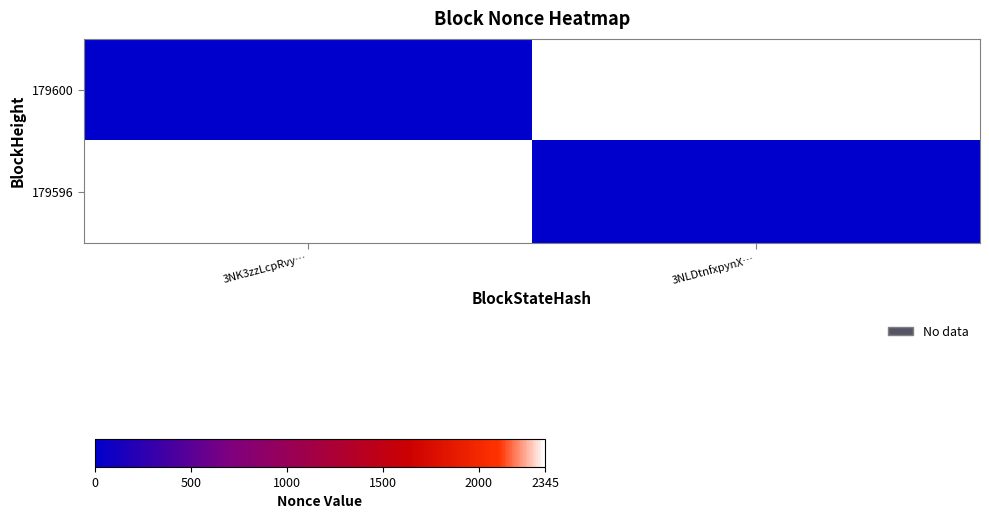

Reading left to right, transcribe all the data shown in this chart.

179600: 3NK3zzLcpRvy…=0	3NLDtnfxpynX…=2345
179596: 3NK3zzLcpRvy…=2345	3NLDtnfxpynX…=0